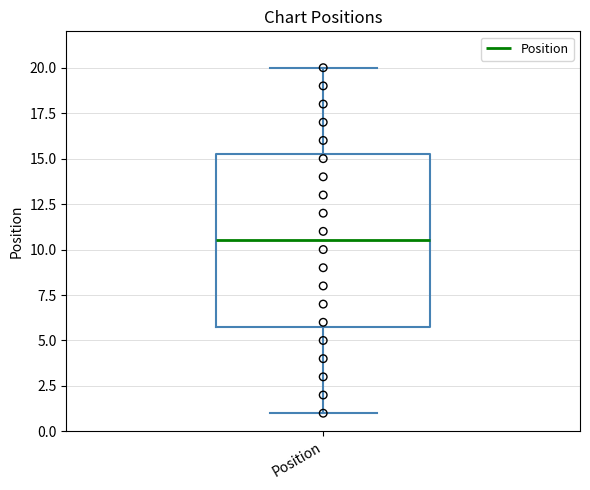

Read this box plot against the y-axis: the position of the median line, the range covered by the box, and the ends of both whiskers. The values are not printed on the chart, so give them approximately, as read against the axis.

median 10.5, box 6.0 to 15.5, whiskers 1.0 to 20.0